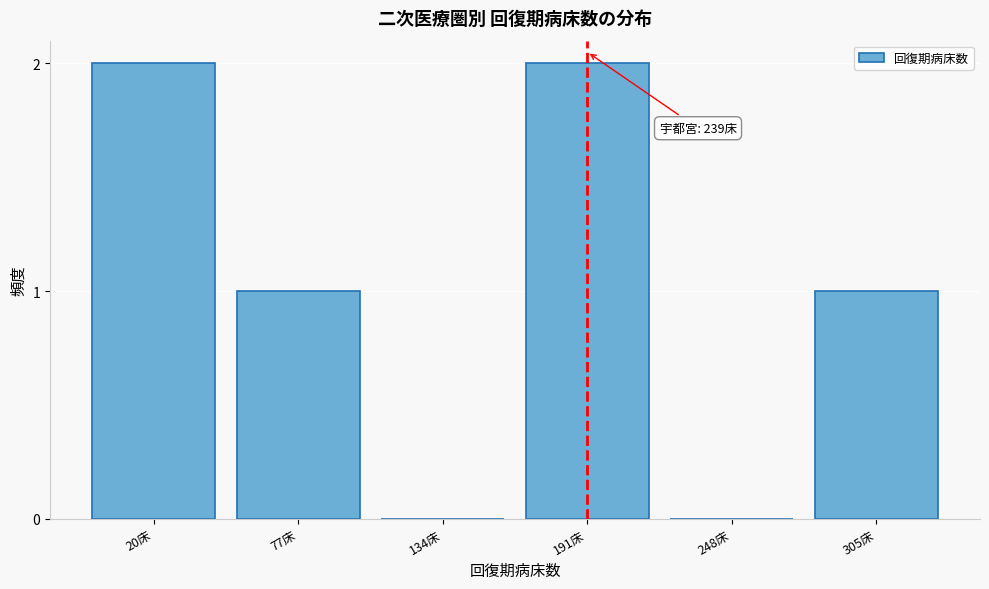

Reading left to right, list all the values displayed in this chart.

20床=2	77床=1	134床=0	191床=2	248床=0	305床=1